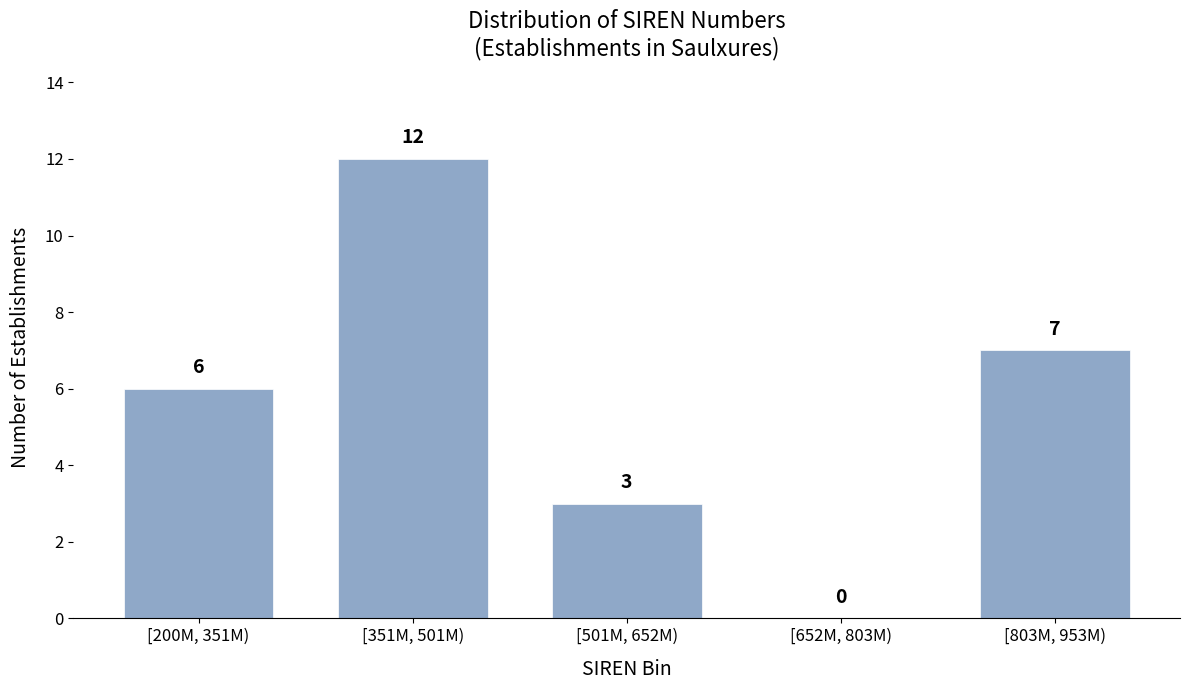

Reading left to right, extract all data points from this chart.

[200M, 351M)=6	[351M, 501M)=12	[501M, 652M)=3	[652M, 803M)=0	[803M, 953M)=7